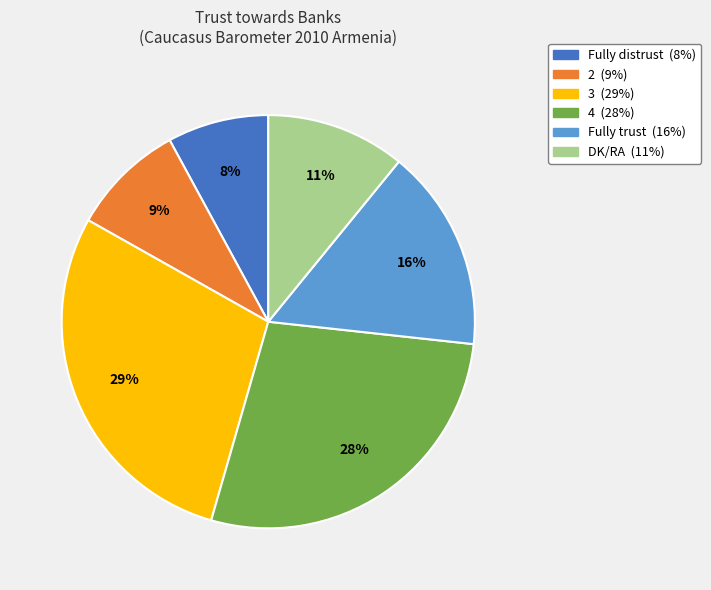

Rank the categories by value from highest to lowest.

3, 4, Fully trust, DK/RA, 2, Fully distrust